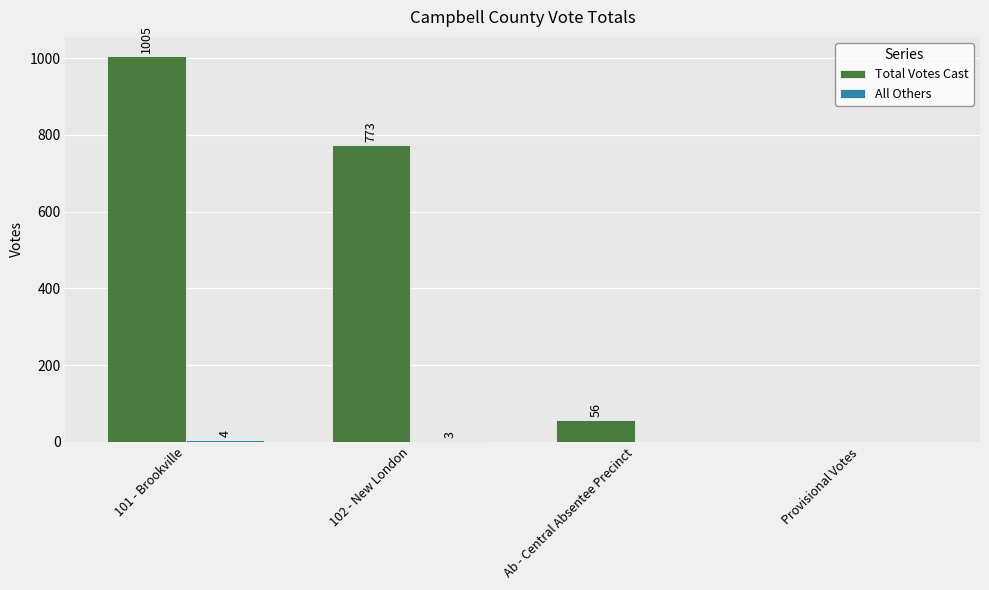

The value of Total Votes Cast at 101 - Brookville is 1698. True or false?

False